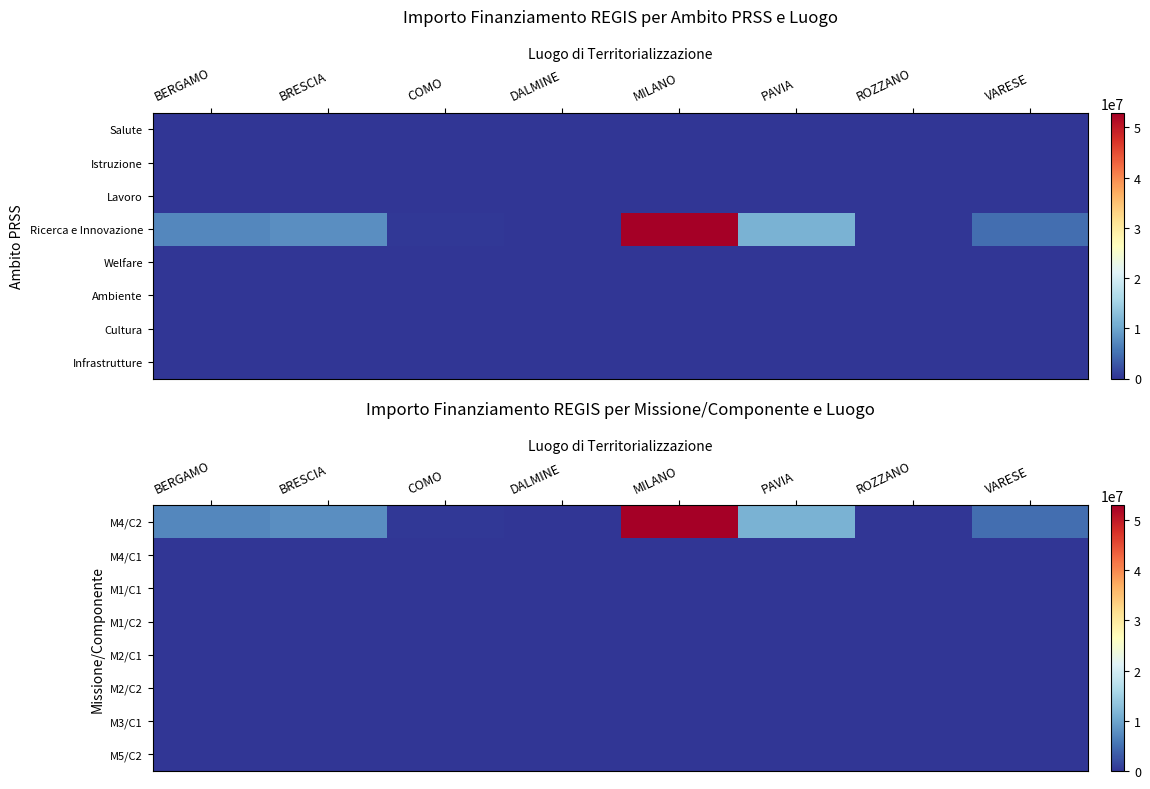

Rank the series by their maximum value, from lowest to highest.

M4/C1, M1/C1, M1/C2, M2/C1, M2/C2, M3/C1, M5/C2, M4/C2